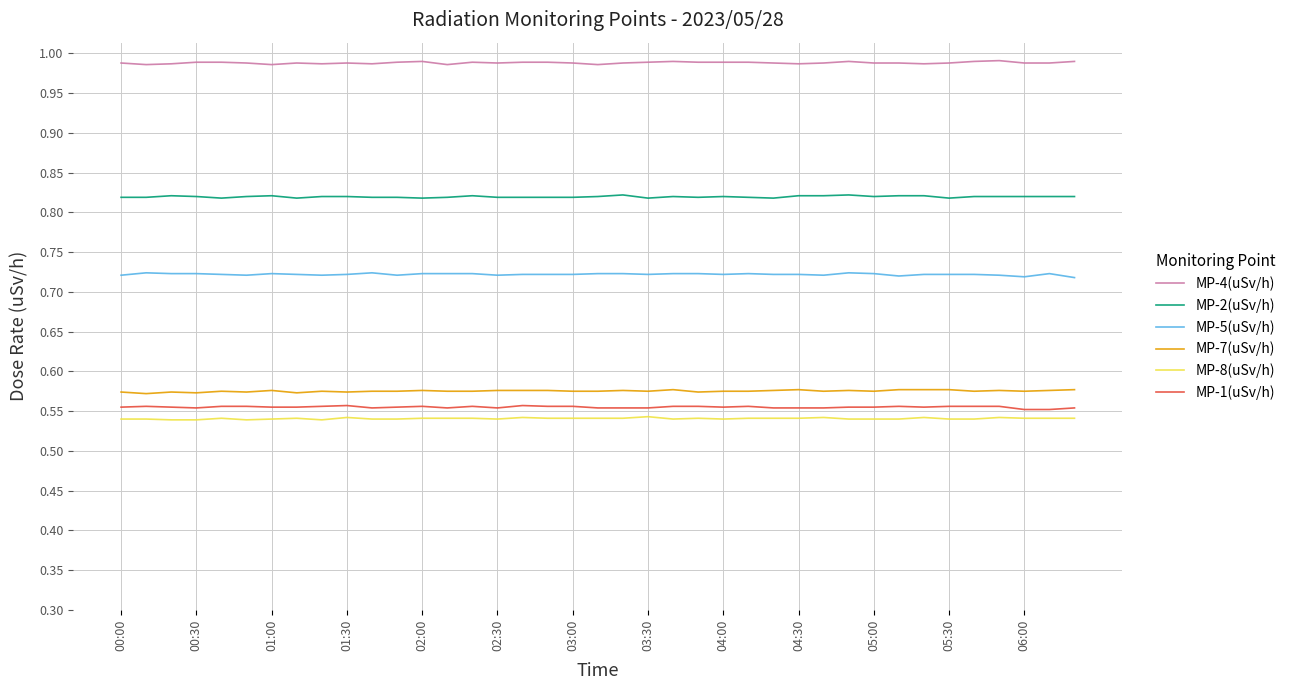

List the series in order of their peak value, lowest first.

MP-8(uSv/h), MP-1(uSv/h), MP-7(uSv/h), MP-5(uSv/h), MP-2(uSv/h), MP-4(uSv/h)